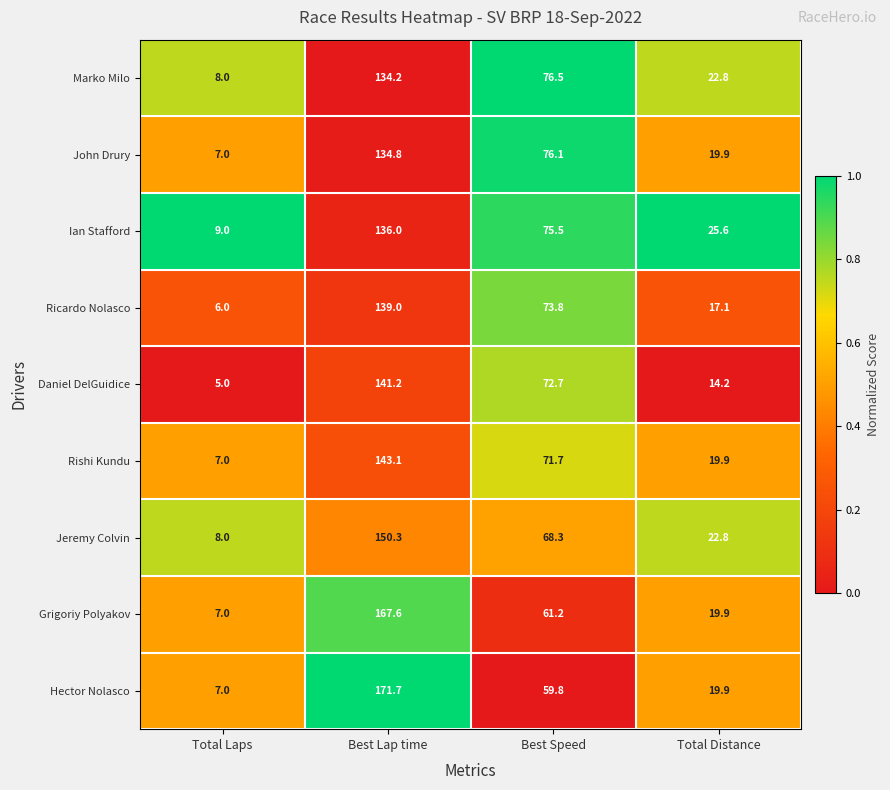

Which series has the largest total across all categories?

Hector Nolasco